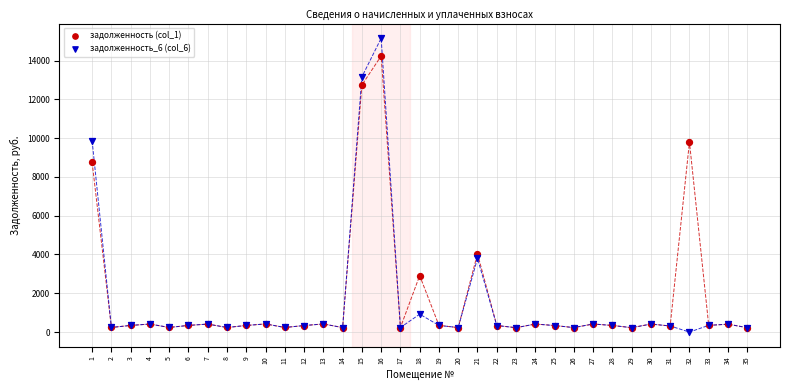

Which series contains the highest Y value?

задолженность_6 (col_6)